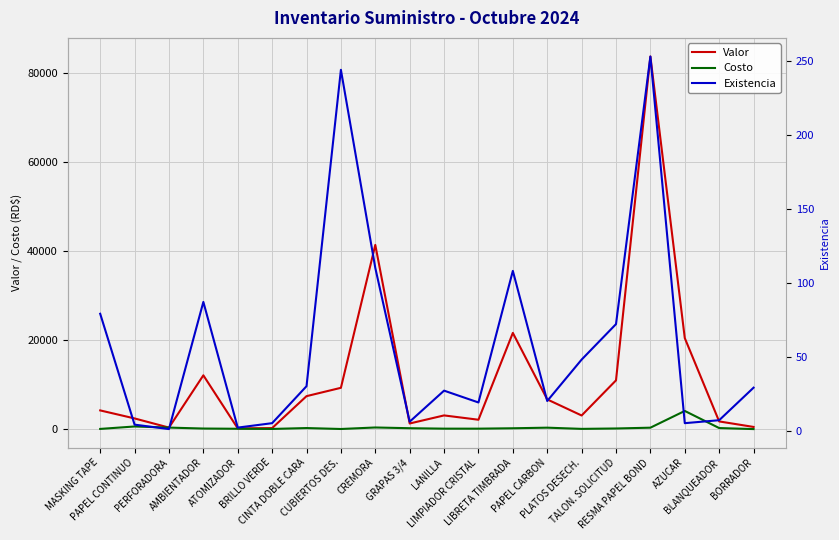

What is the spread (max minus min) of values at BRILLO VERDE?

232.7